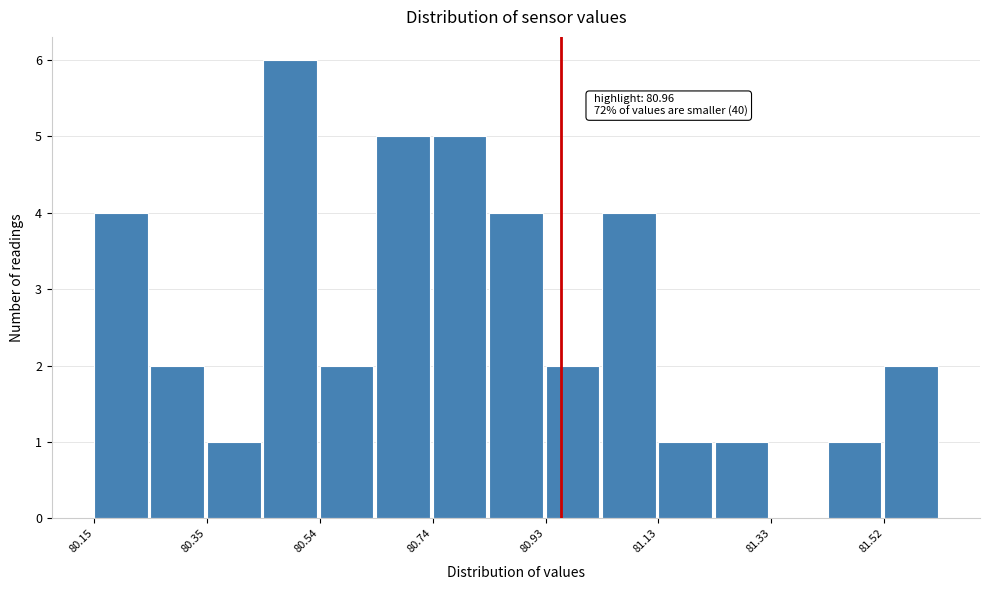

Which range on the x-axis has the tallest bar?

80.444 to 80.542